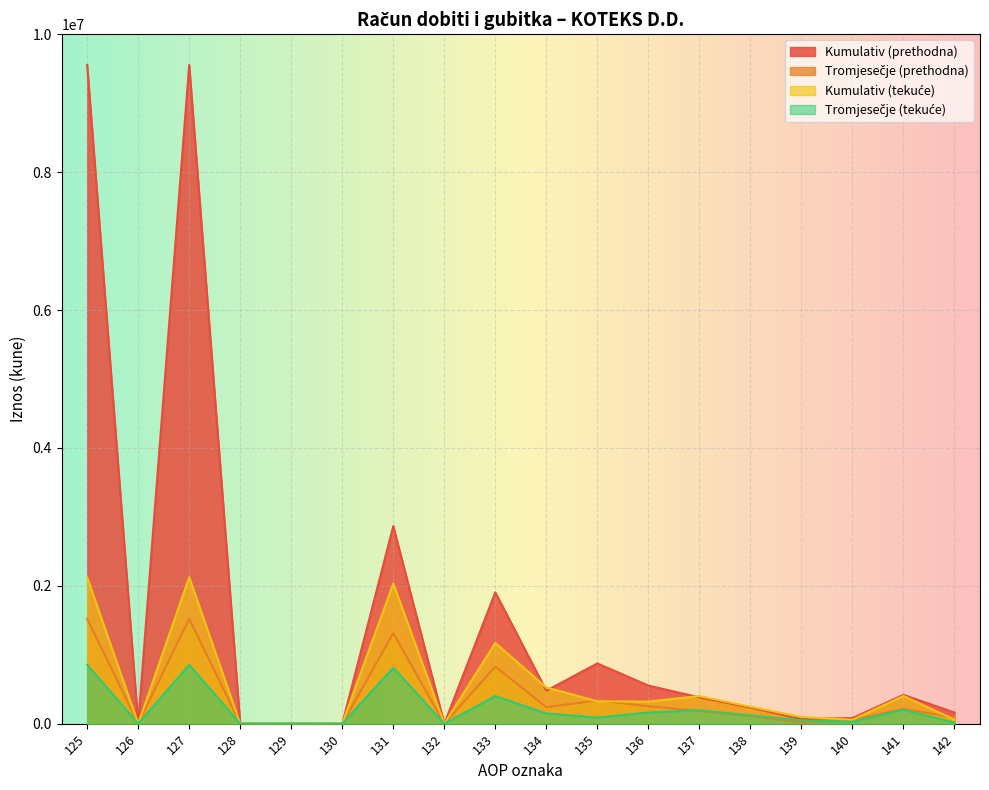

At which label is Tromjesečje (tekuće) closest to 427084?

133